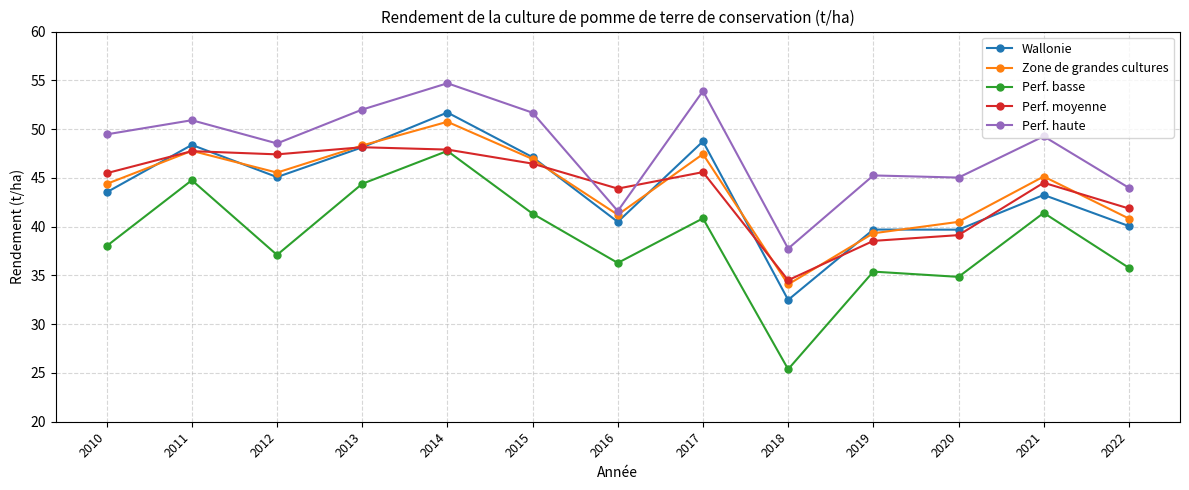

The value of Perf. haute at 2012 is 26.6. True or false?

False